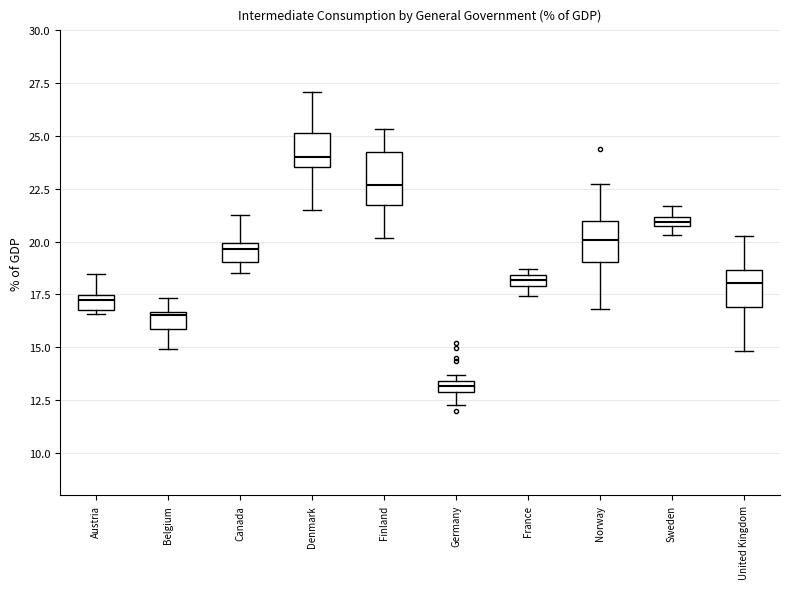

Where does the median line of the box for Finland sit on the y-axis? The values are not printed on the chart, so give them approximately, as read against the axis.

22.5